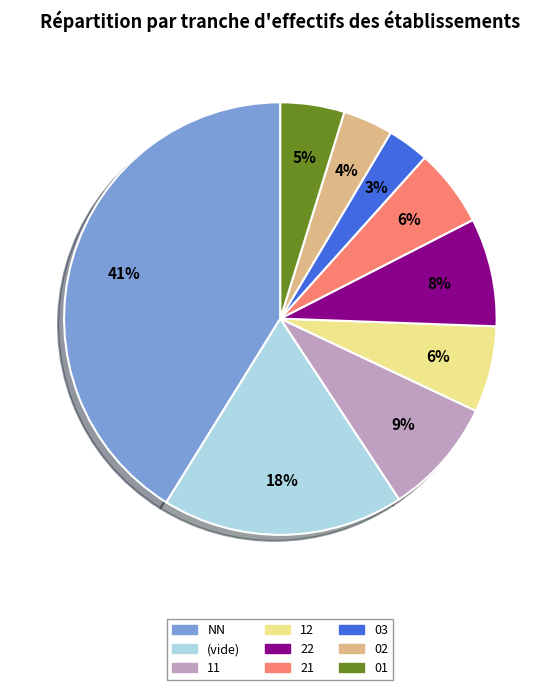

Is the sum of 12 and 22 greater than half?

No